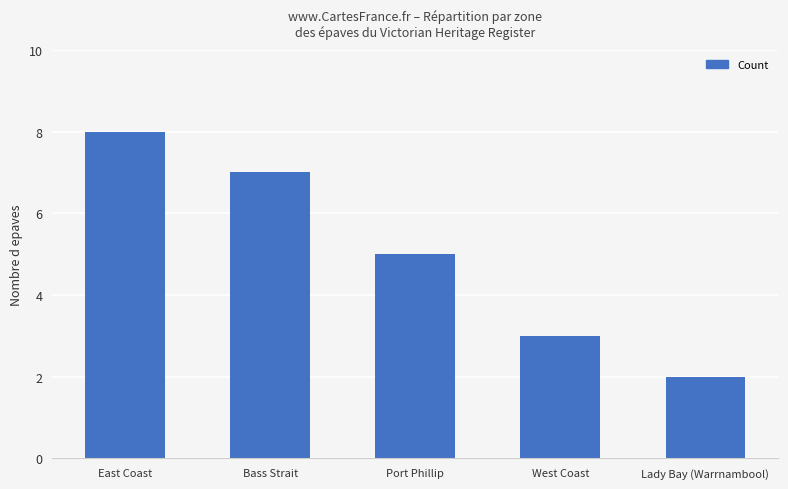

Count the number of data series in this chart.

1